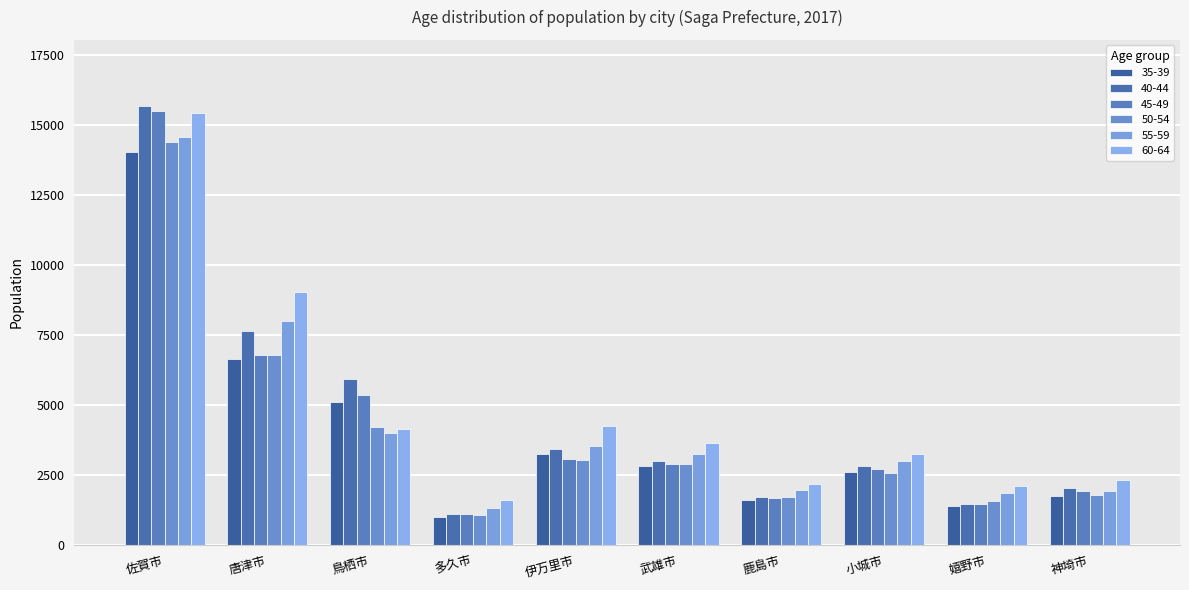

Reading left to right, transcribe all the data shown in this chart.

35-39: 14031	6647	5089	990	3246	2804	1586	2588	1402	1750
40-44: 15695	7651	5932	1090	3410	2986	1699	2815	1447	2041
45-49: 15504	6769	5341	1096	3059	2876	1690	2696	1471	1926
50-54: 14392	6786	4209	1058	3013	2883	1694	2566	1571	1794
55-59: 14561	7985	4009	1300	3548	3239	1966	2984	1867	1940
60-64: 15435	9033	4125	1595	4229	3653	2155	3240	2114	2306